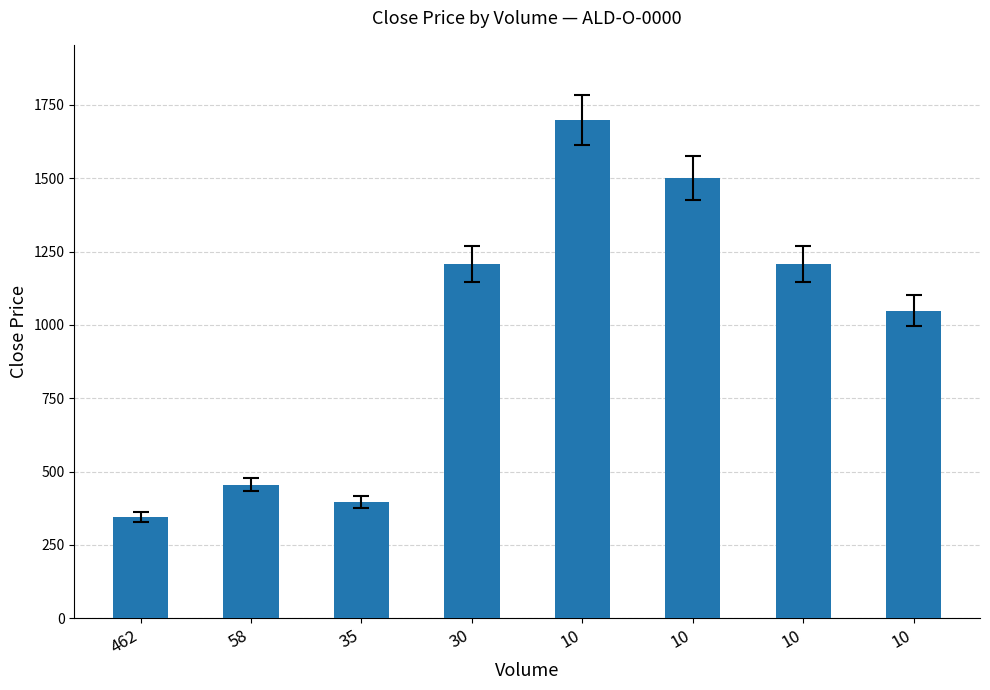

How many bars are there in total?

8